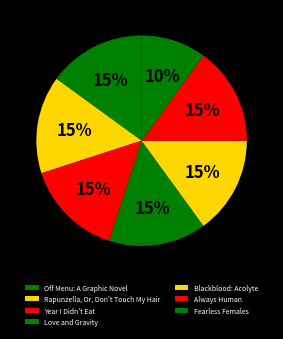

Approximately how many times larger is the value at Blackblood: Acolyte compared to Fearless Females?

1.5